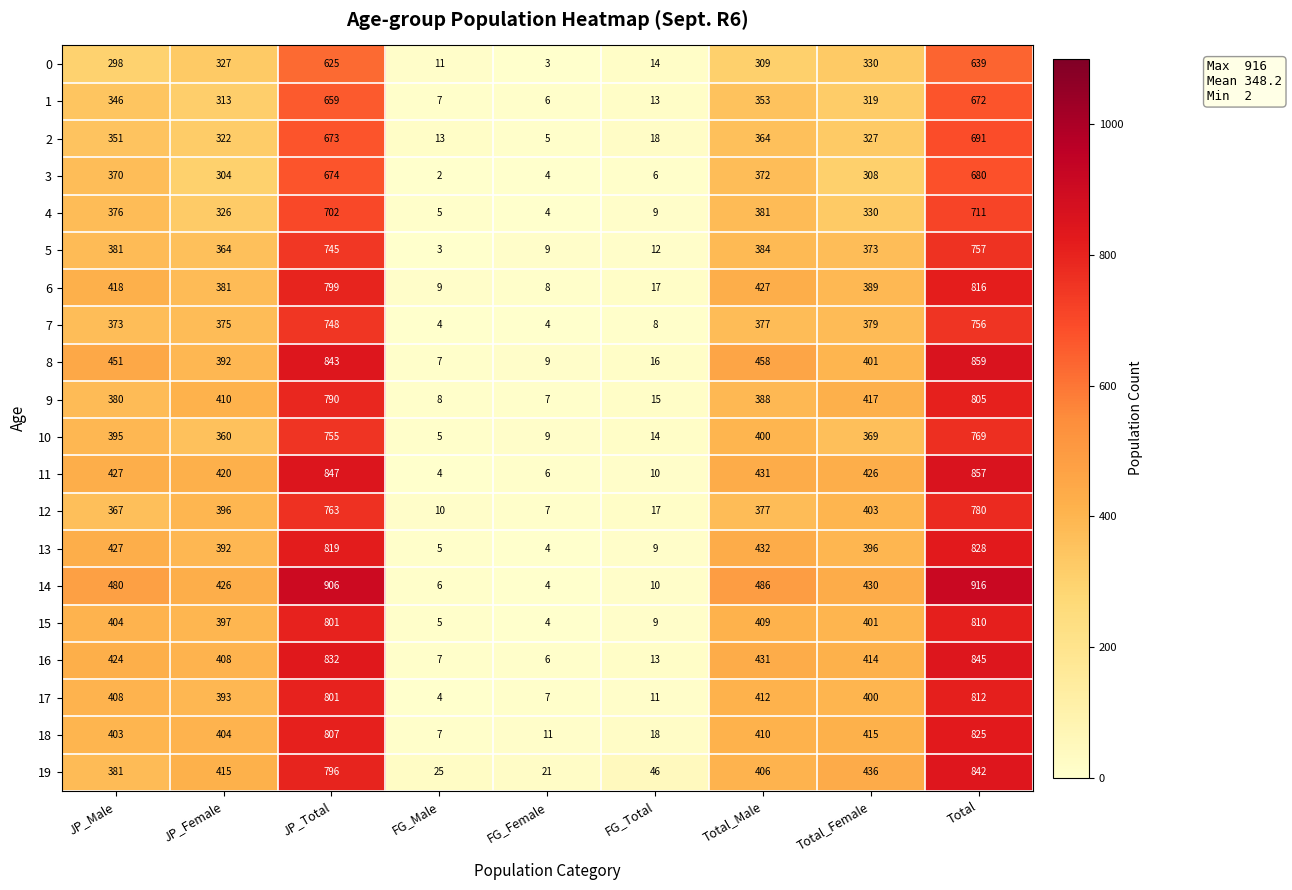

The 1 series shows 346 at JP_Male. True or false?

True